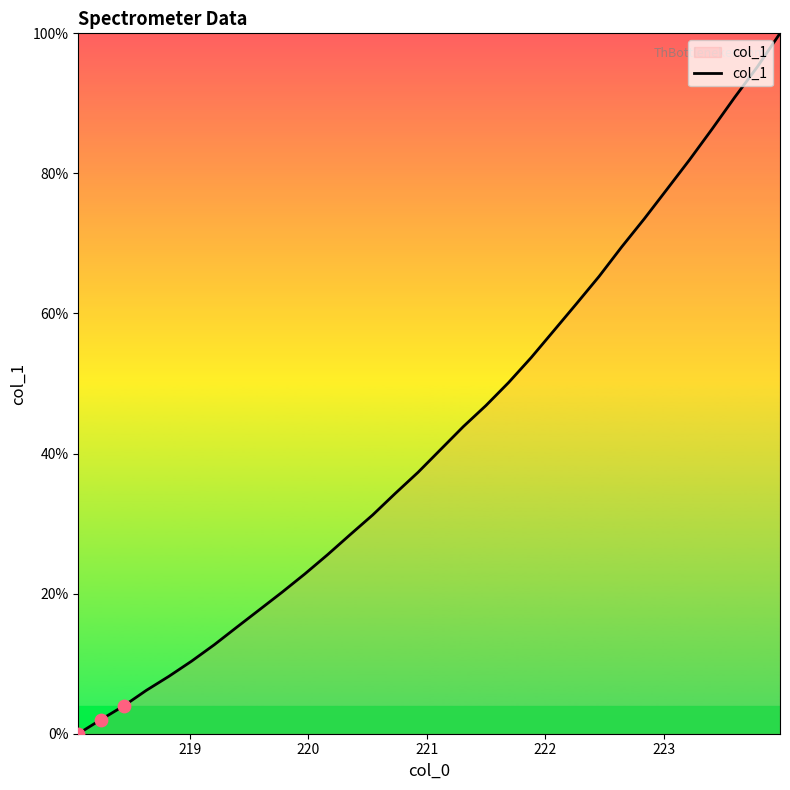

What is the greatest value displayed?

100.0